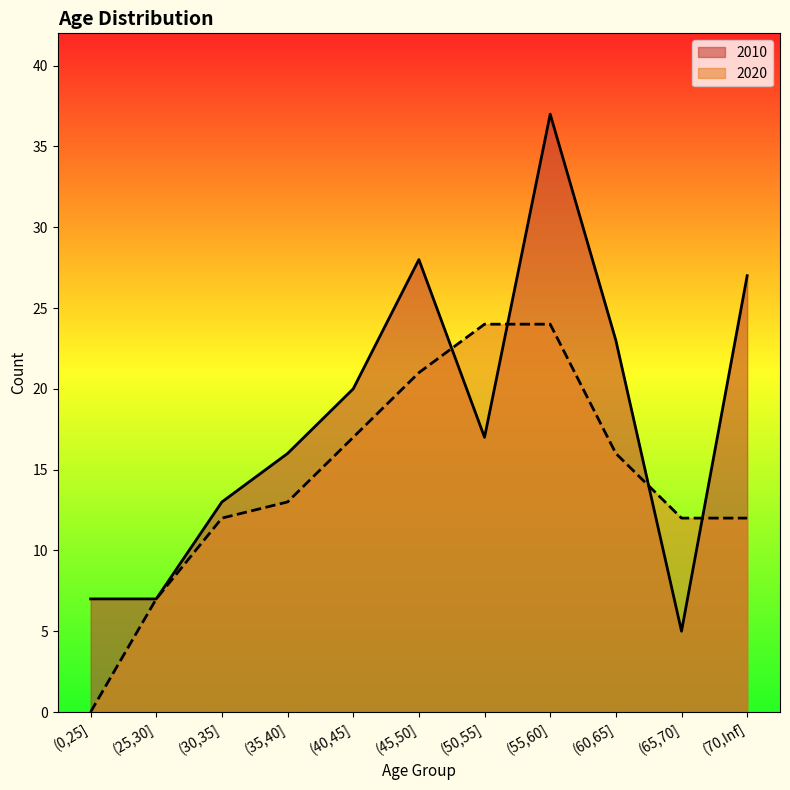

Does the chart display data point markers on the line(s)?

No